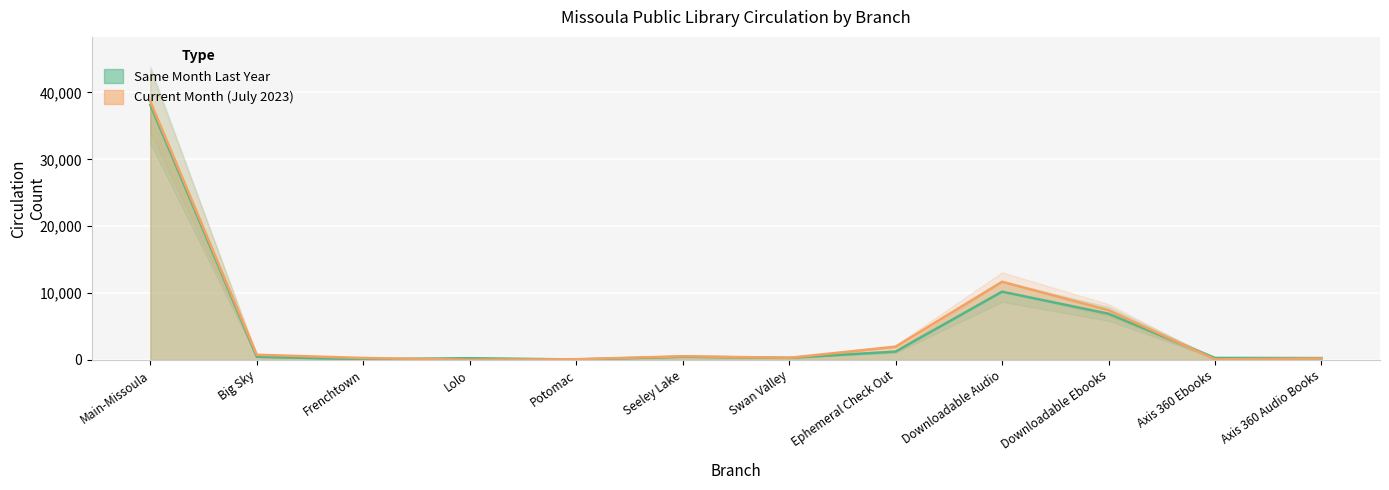

Reading left to right, list all the values displayed in this chart.

Current Month: 38647	774	299	31	112	553	322	1979	11694	7450	91	225
Same Month Last Year: 38145	479	114	264	75	488	322	1250	10214	6911	304	282